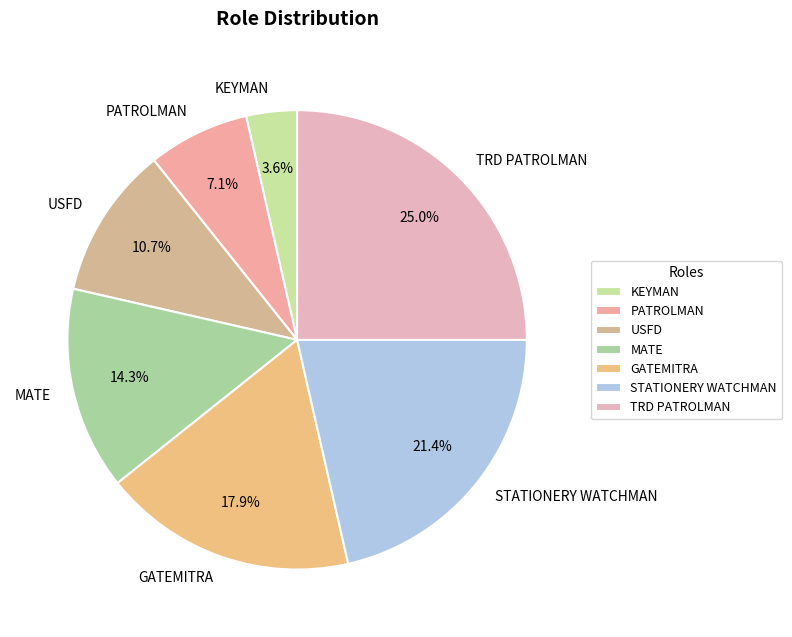

Which slice is the largest?

TRD PATROLMAN